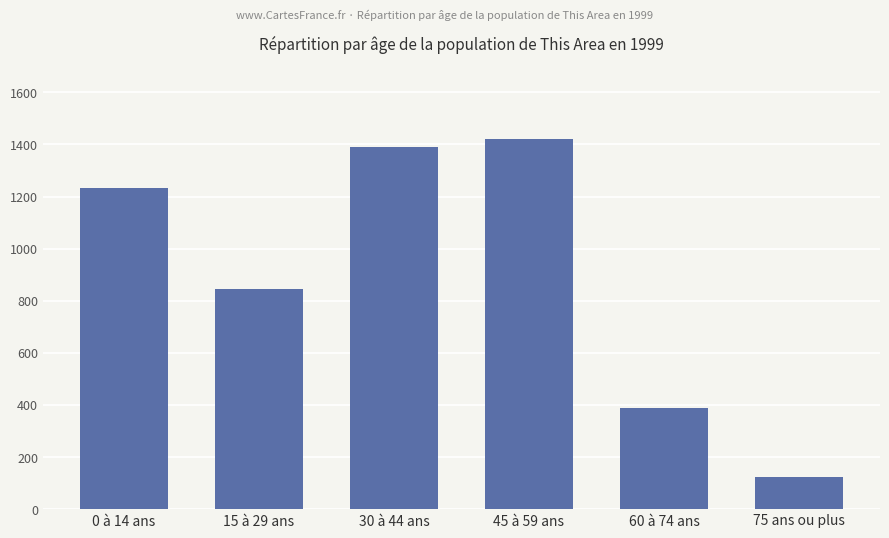

What position from the right is 0 à 14 ans?

6